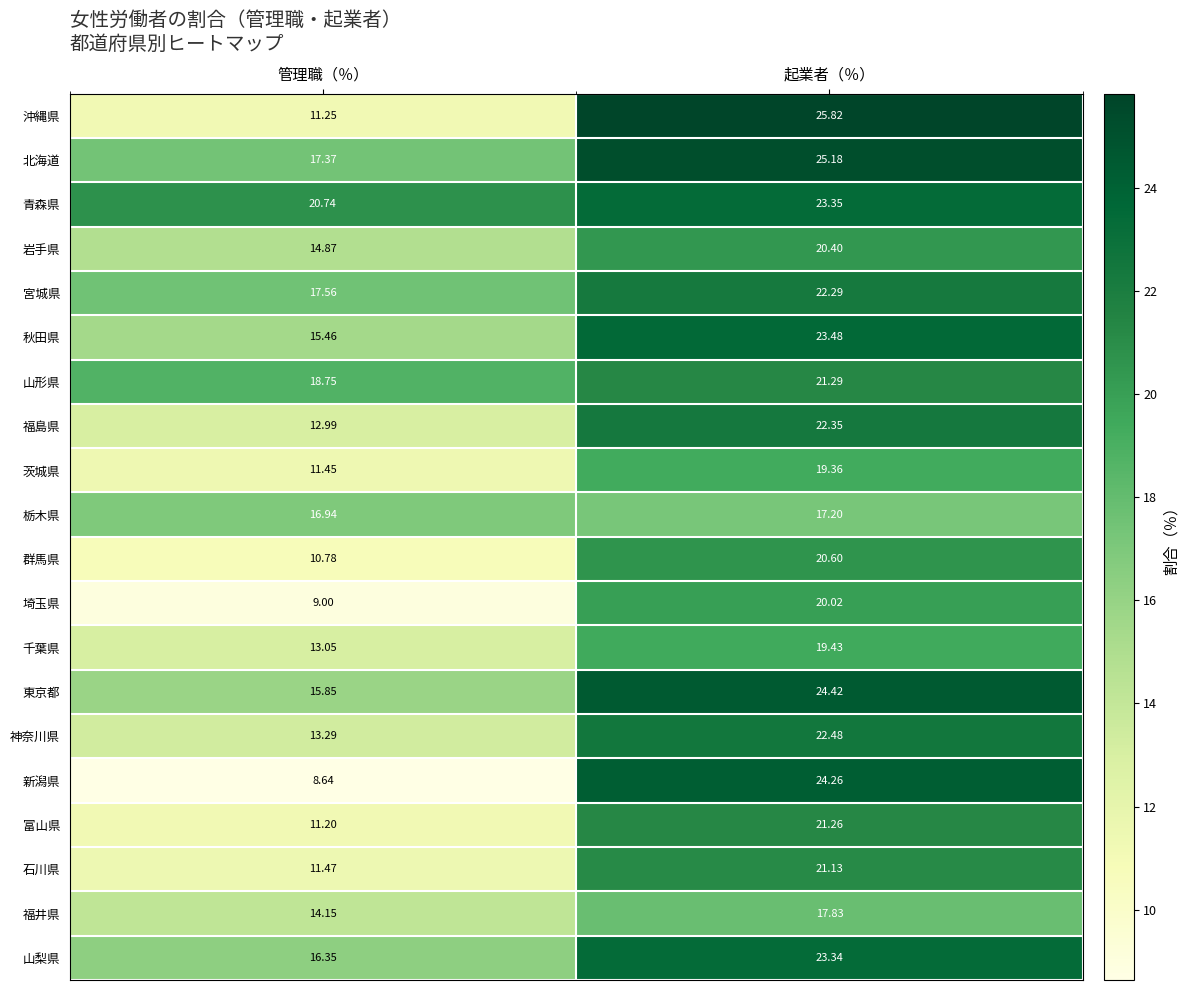

What is the sum of all 石川県 values?

32.6